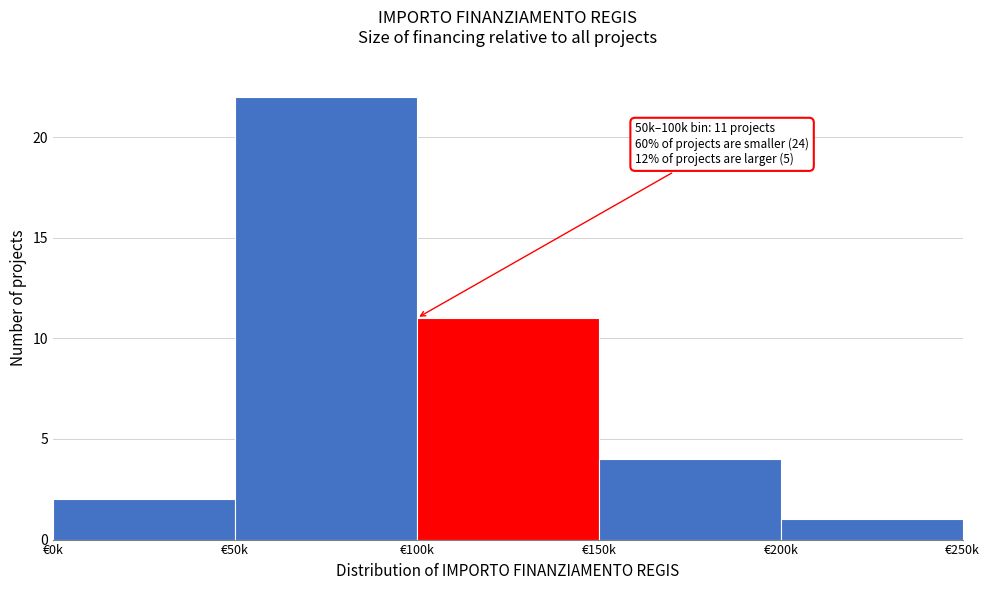

Reading left to right, transcribe all the data shown in this chart.

2	22	11	4	1